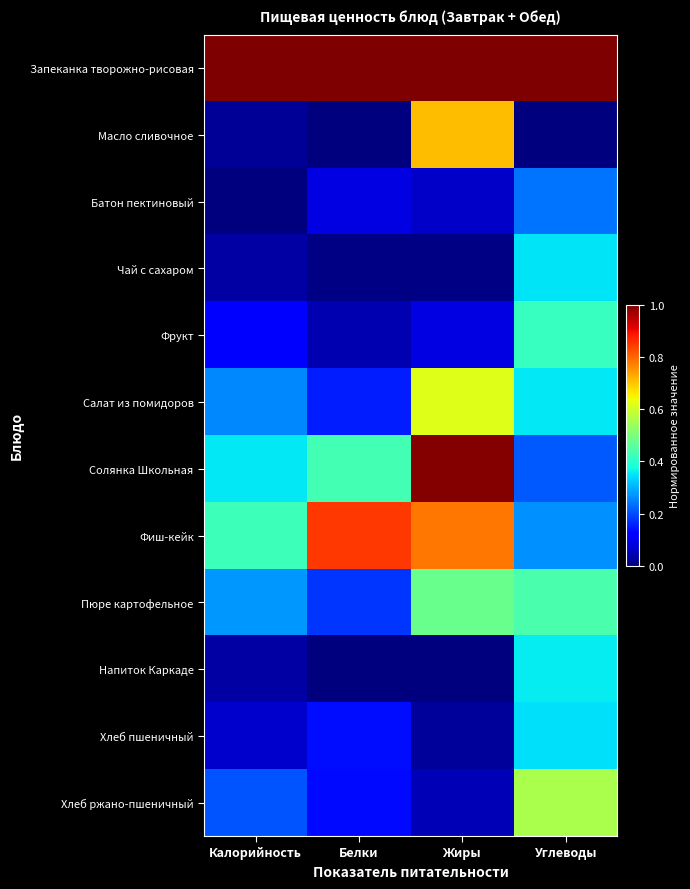

Which series has the largest total across all categories?

Запеканка творожно-рисовая